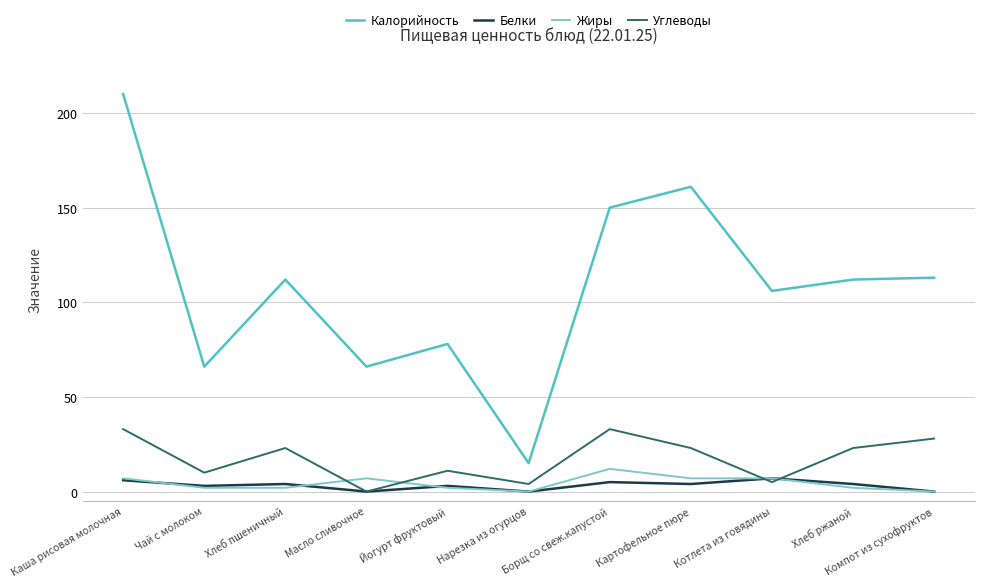

Count the number of categories in the chart.

11